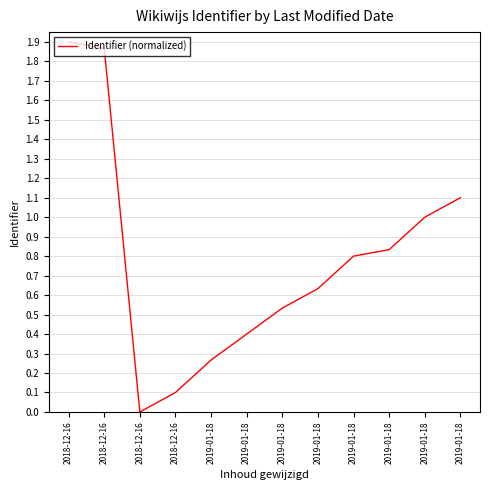

Does the chart display data point markers on the line(s)?

No